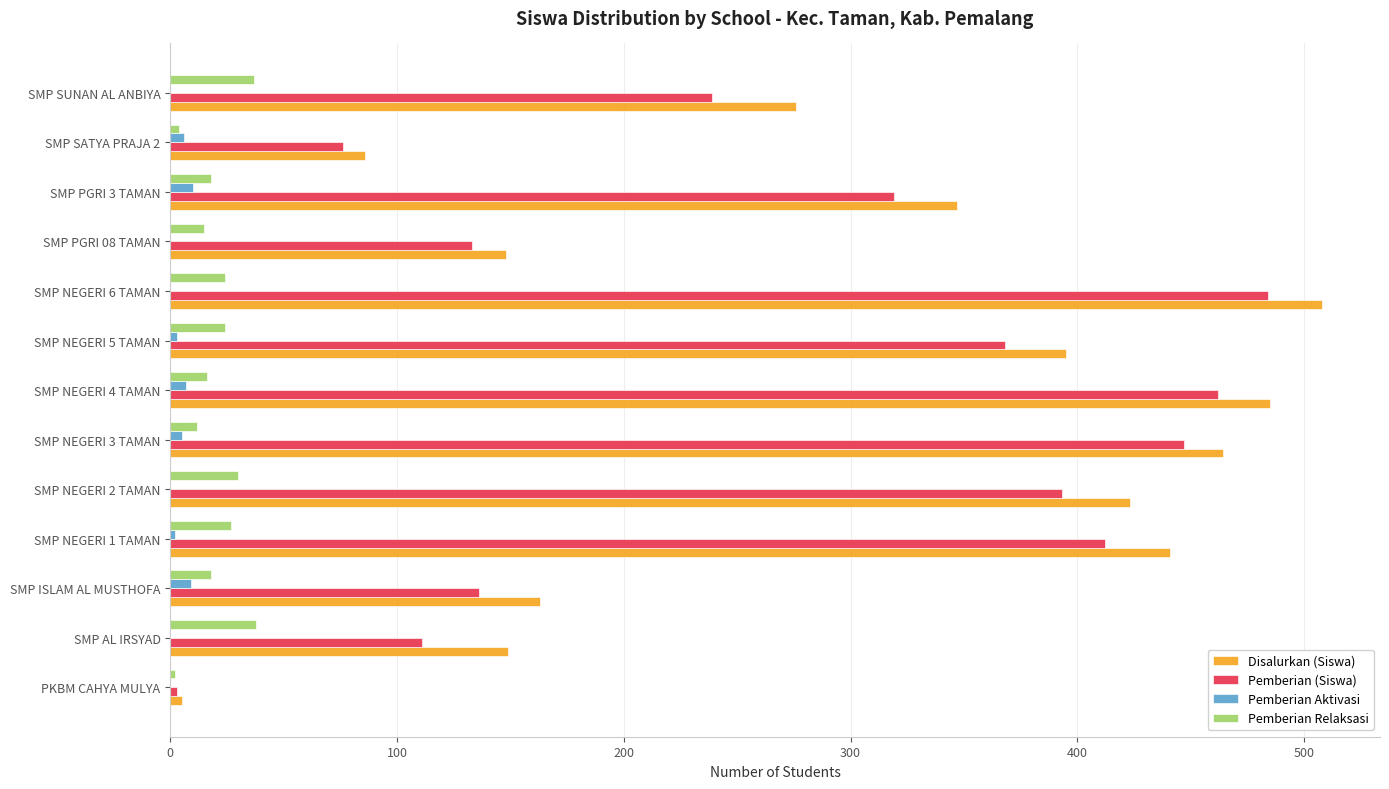

What are all the series names shown in the legend?

Disalurkan (Siswa), Pemberian (Siswa), Pemberian Aktivasi, Pemberian Relaksasi